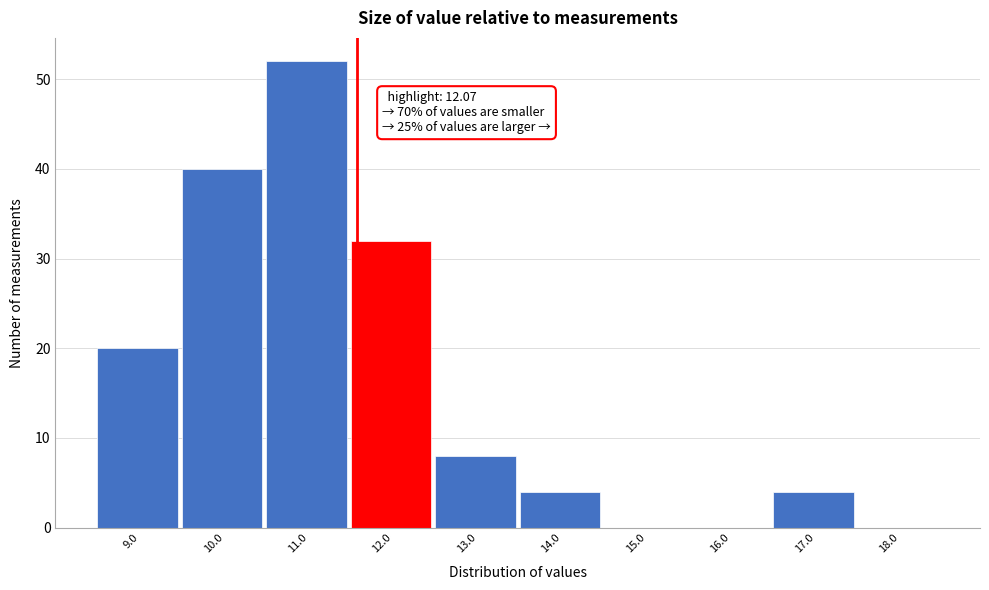

Reading left to right, transcribe all the data shown in this chart.

9.0=20	10.0=40	11.0=52	12.0=32	13.0=8	14.0=4	15.0=0	16.0=0	17.0=4	18.0=0